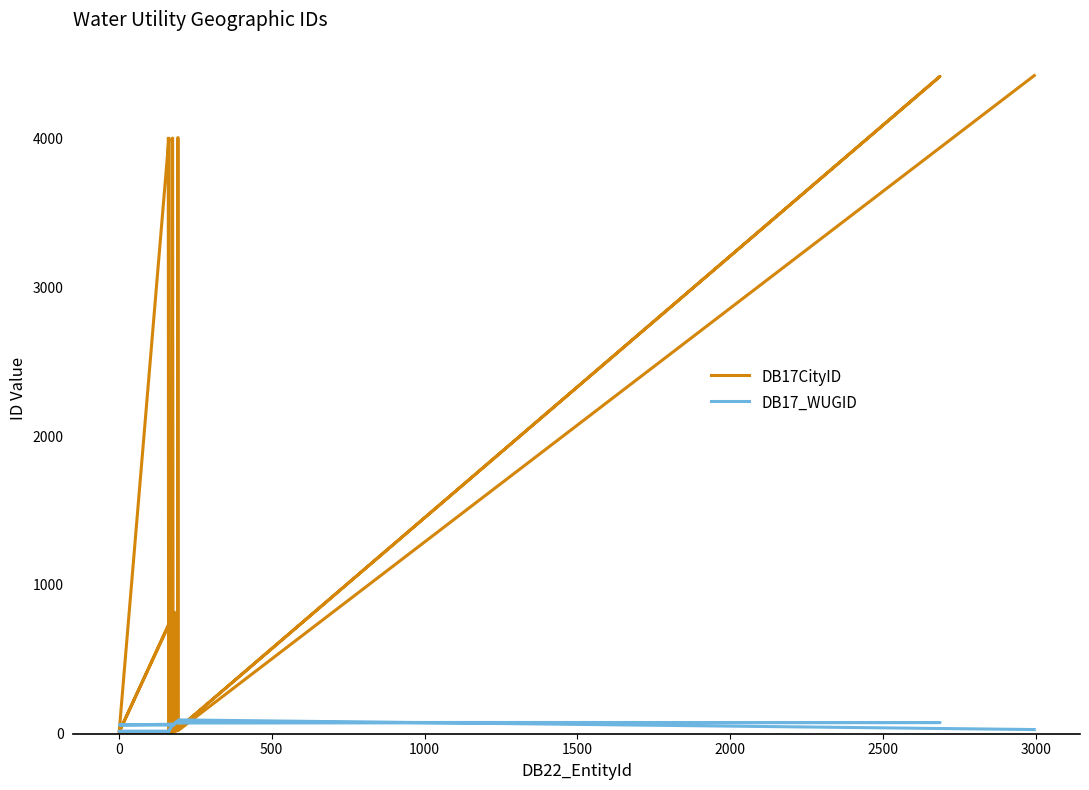

Is it true that DB17_WUGID equals 22 at 12?

False